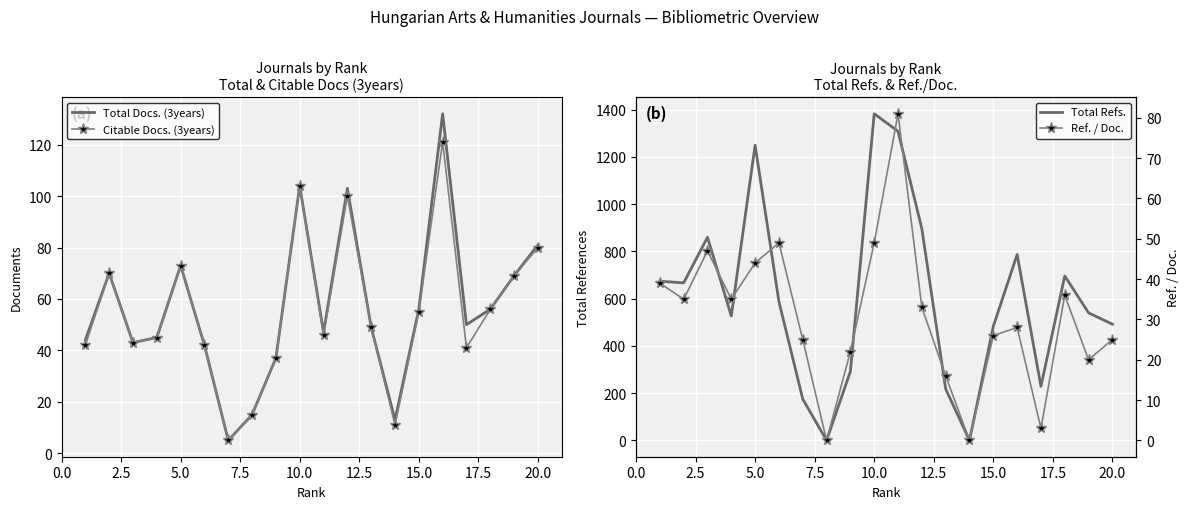

What is the lowest value of the Total Docs. (3years) series?

5